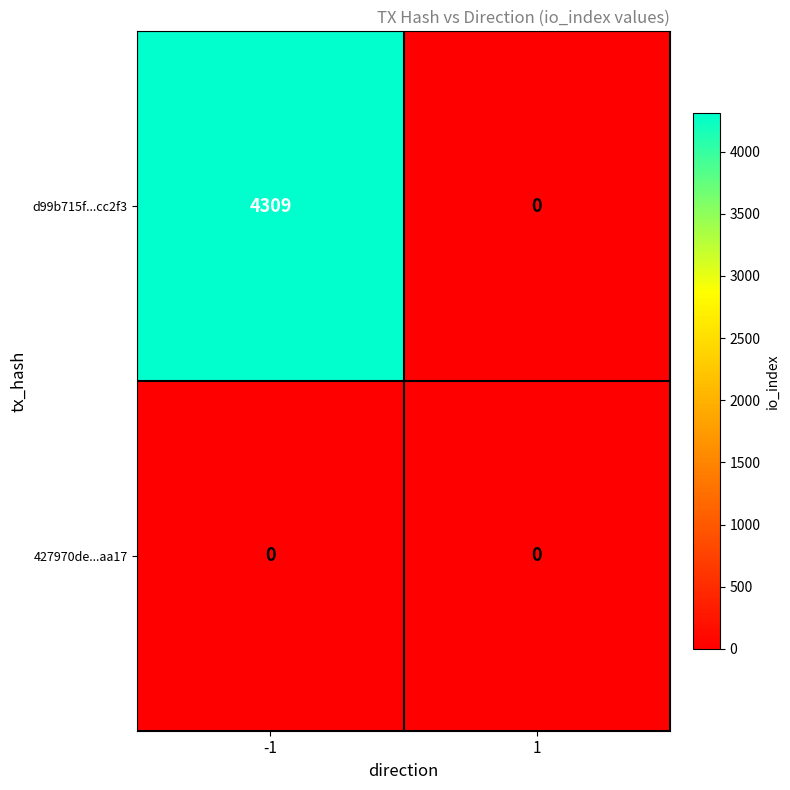

Reading left to right, list all the values displayed in this chart.

d99b715f...cc2f3: 4309	0
427970de...aa17: 0	0